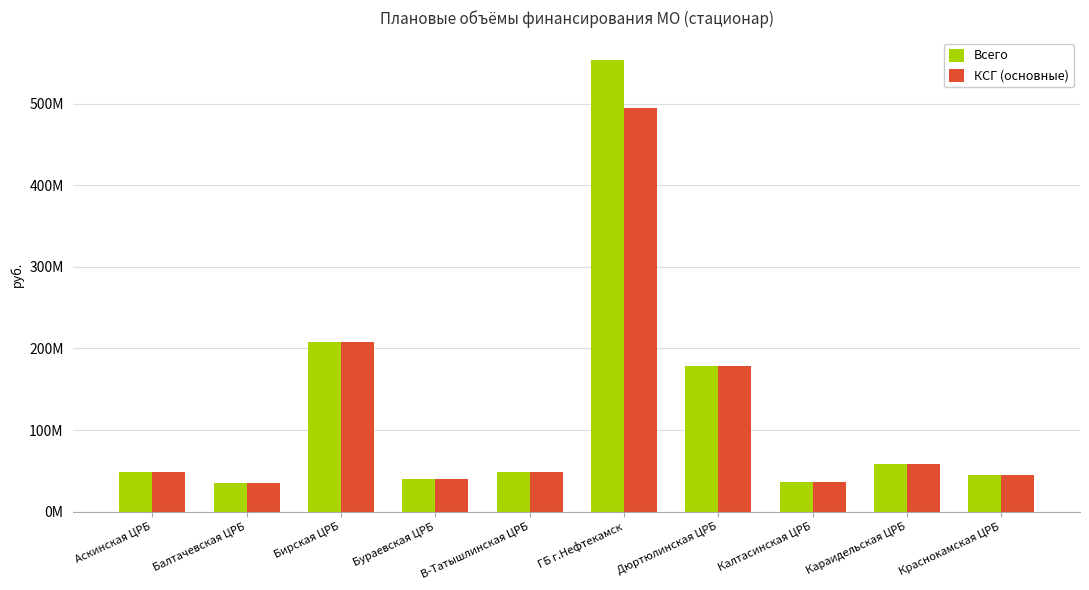

What are all the series names shown in the legend?

Всего, КСГ (основные)